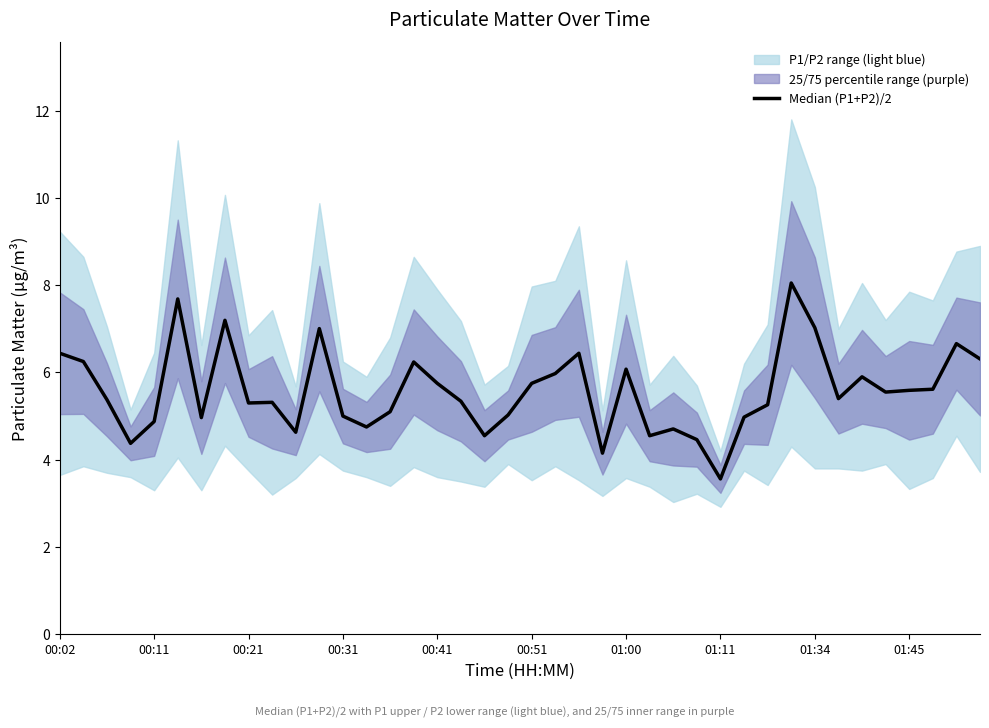

Where is the data nearest to the value 5?

00:31